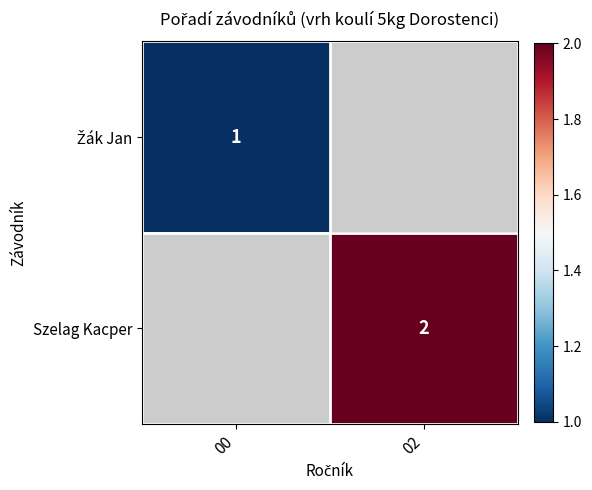

Is the value of Szelag Kacper at 00 greater than the value of Žák Jan at 00?

No